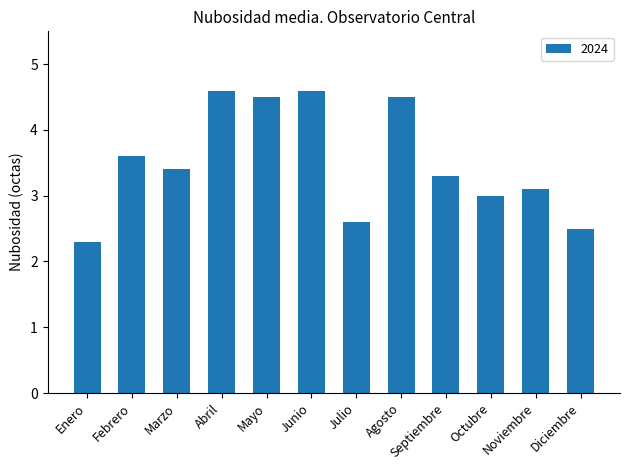

What is the maximum value shown in the chart?

4.6